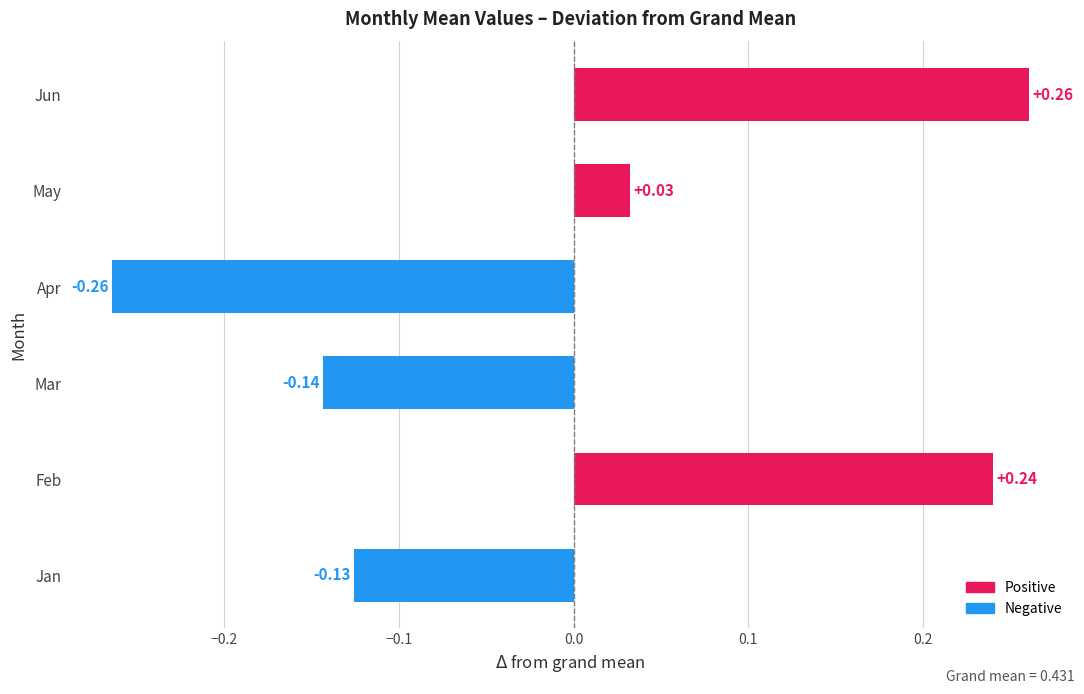

Between Apr and Feb, which is larger?

Feb